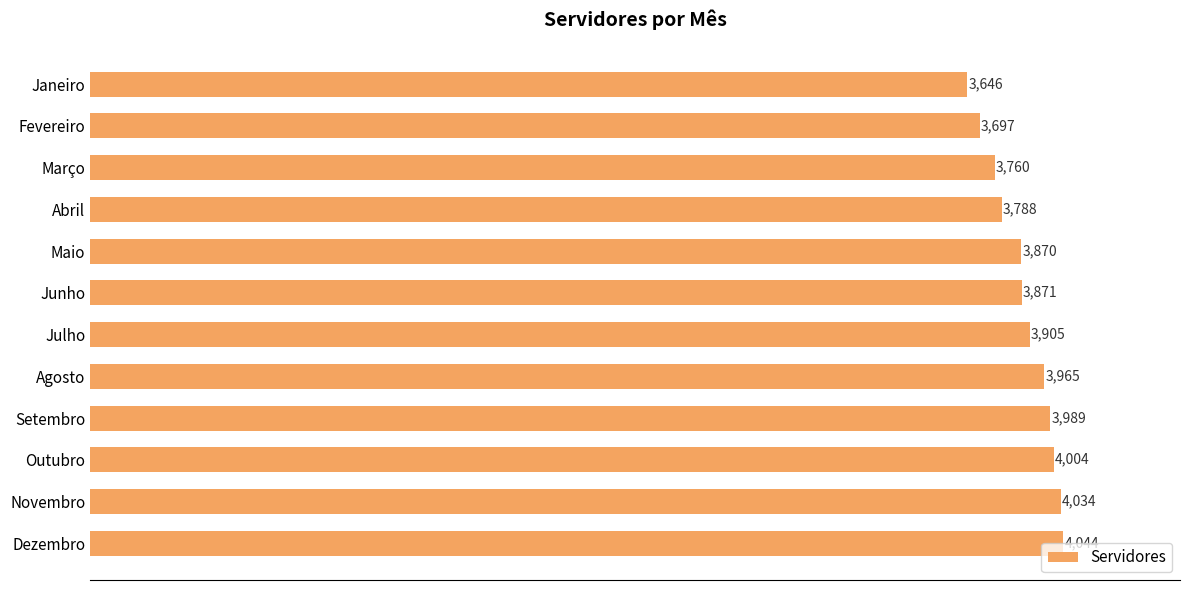

The chart shows a value of 4749 at Janeiro. True or false?

False